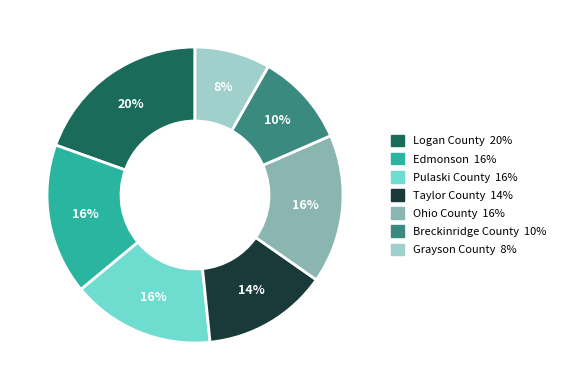

What is the ratio of the value at Logan County to the value at Pulaski County?

1.2